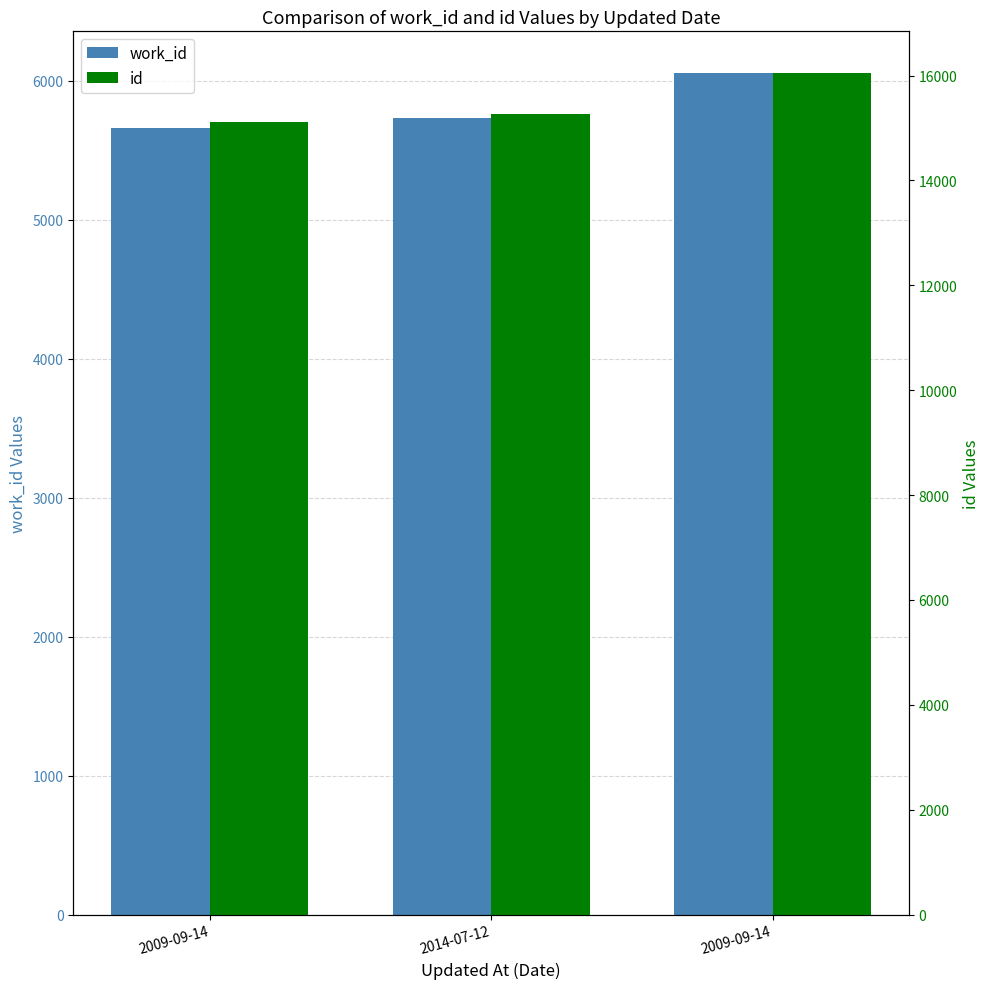

Count the work_id values in the range 5658 to 6053.

3